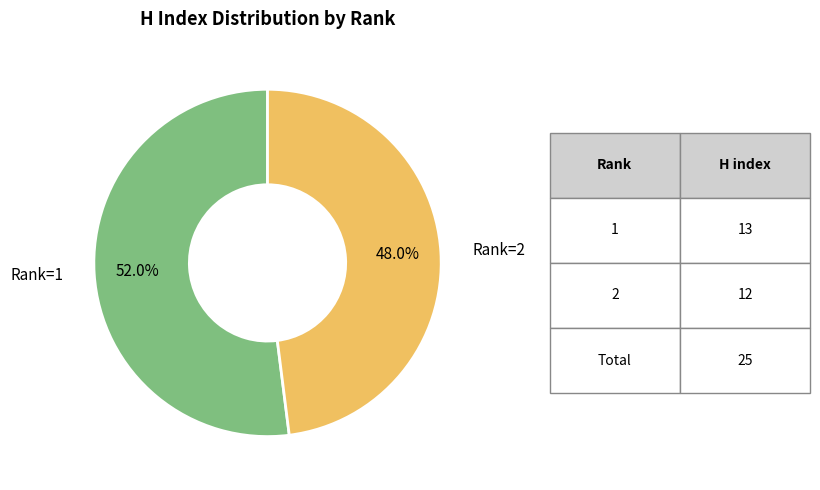

Is there a majority slice in this chart?

Yes